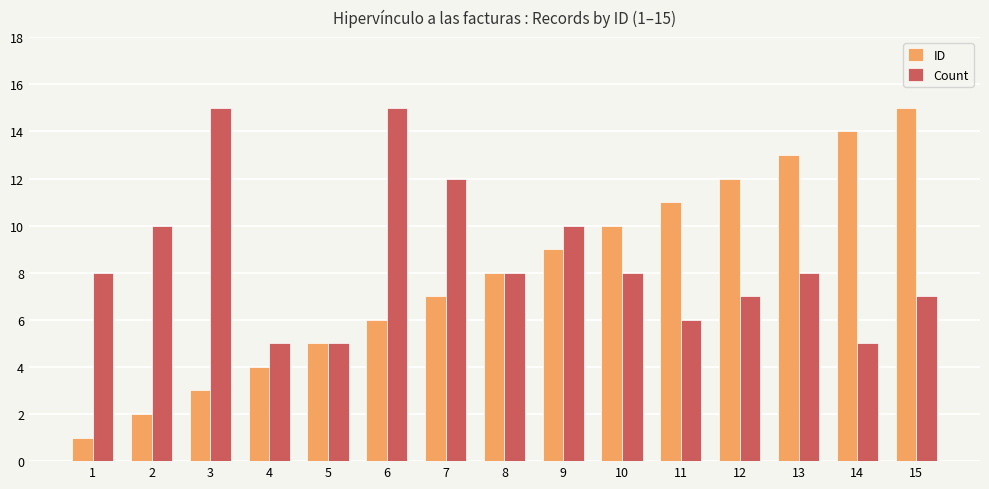

Is the value of Count at 8 greater than the value of ID at 14?

No